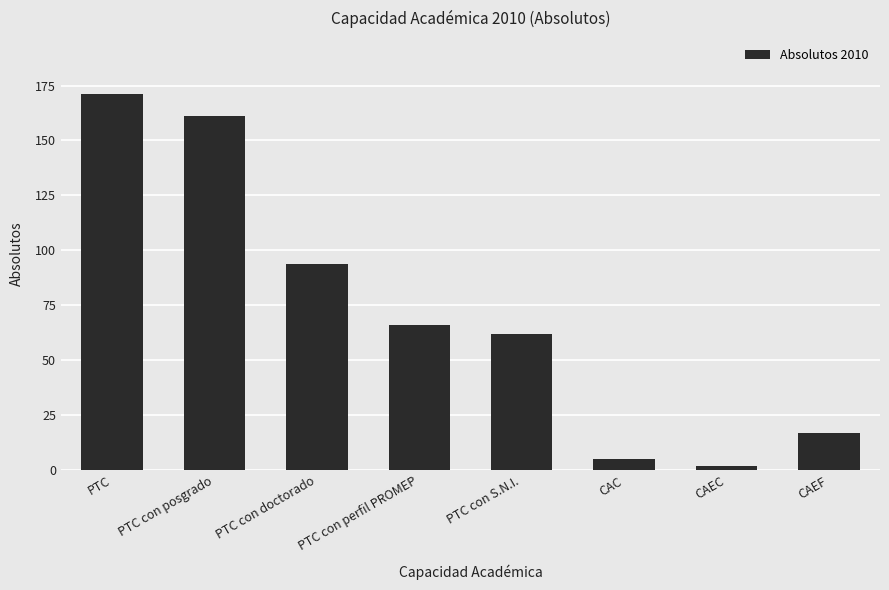

What is the greatest value displayed?

171